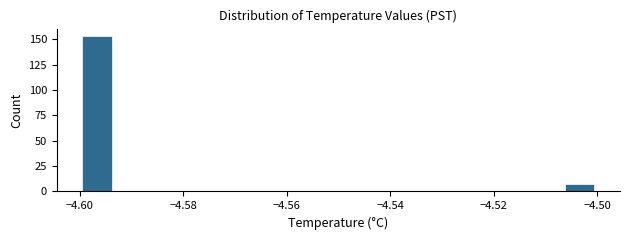

Around what value on the x-axis is the tallest bar? Give the approximate position of its centre, as read against the axis.

-4.596